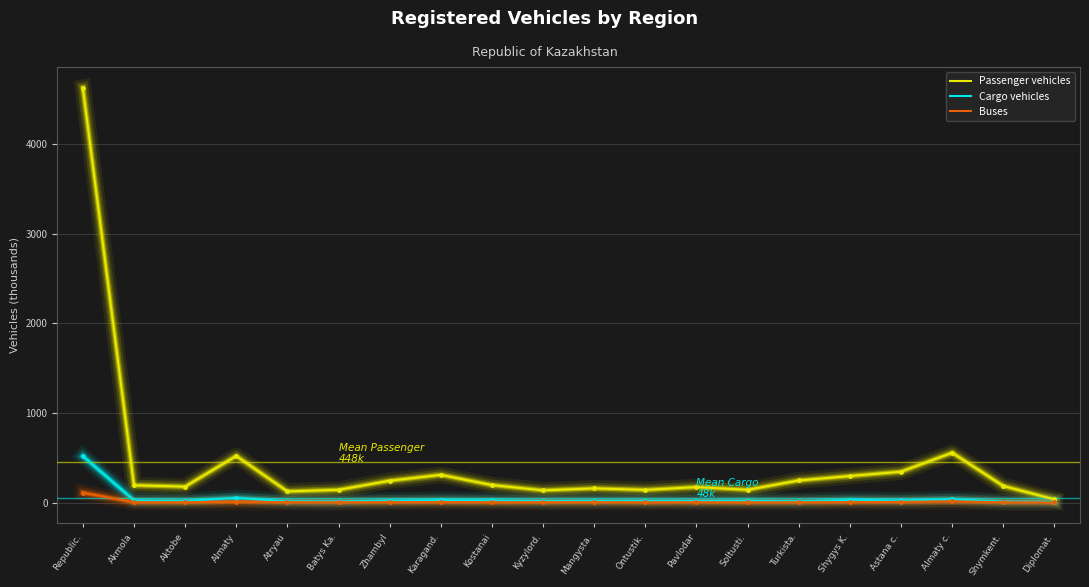

What is the minimum value for Passenger vehicles?

35.3